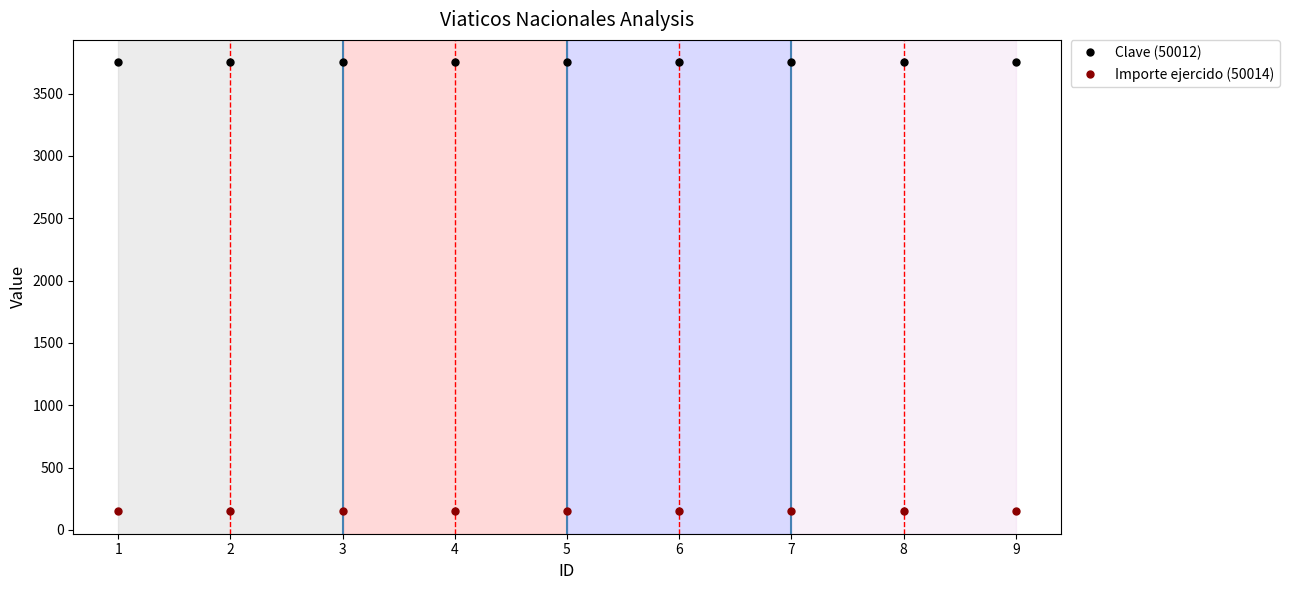

What is the total value across all series at 9?

3901